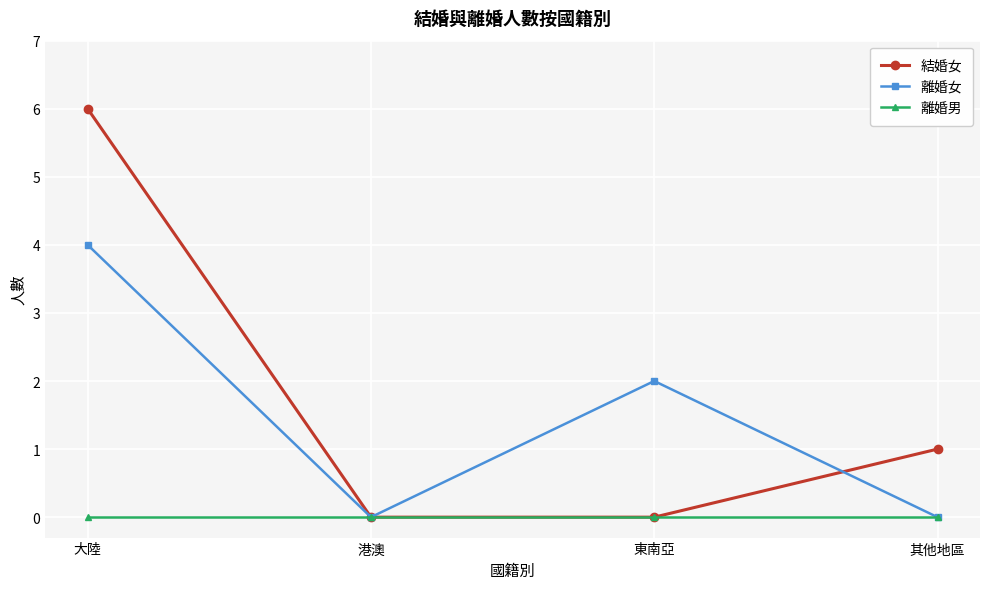

Rank the series by their maximum value, from highest to lowest.

結婚女, 離婚女, 離婚男